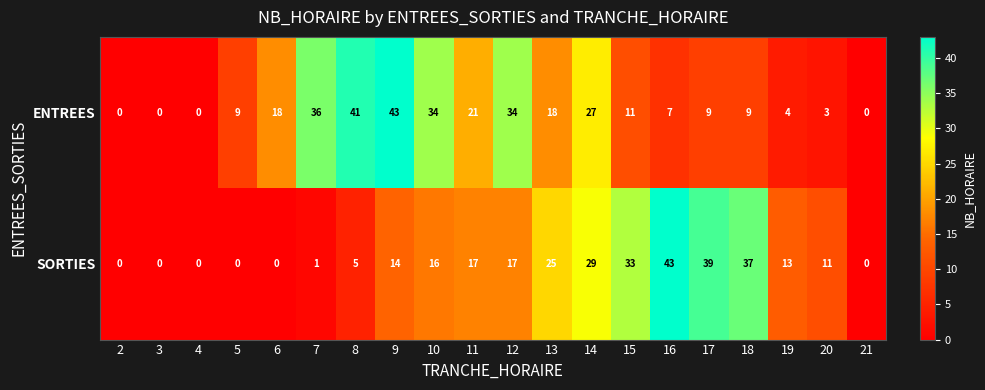

Where is ENTREES nearest to the value 21?

11